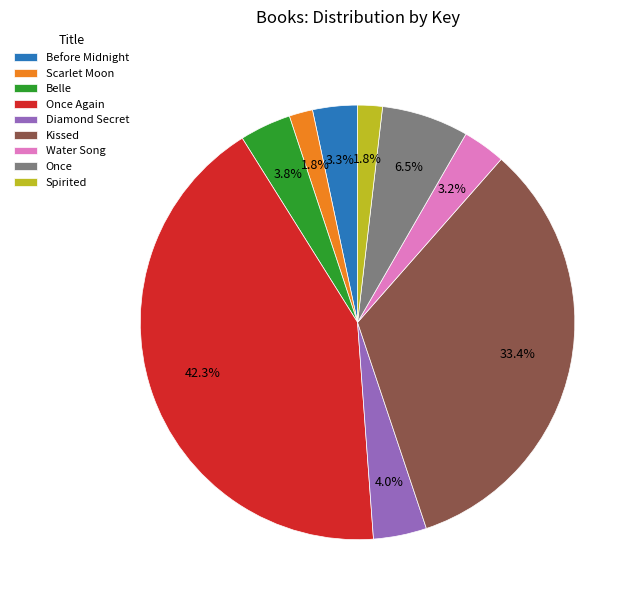

How many segments does this pie chart have?

9